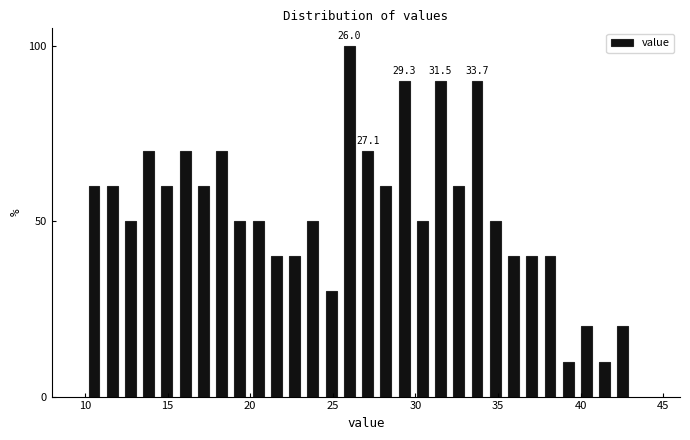

Around what value on the x-axis is the tallest bar? Give the approximate position of its centre, as read against the axis.

26.0